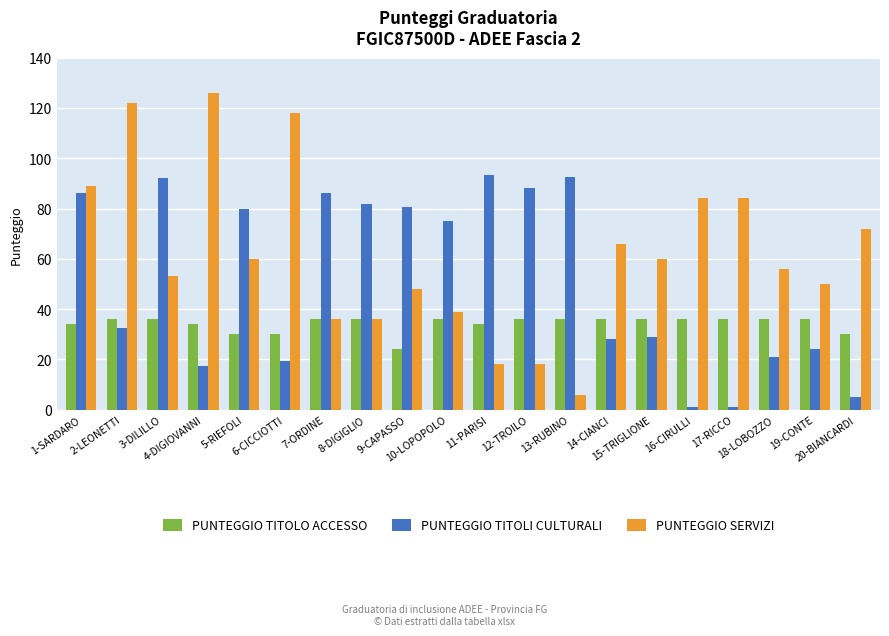

What is the total value across all series at 4-DIGIOVANNI?

177.5